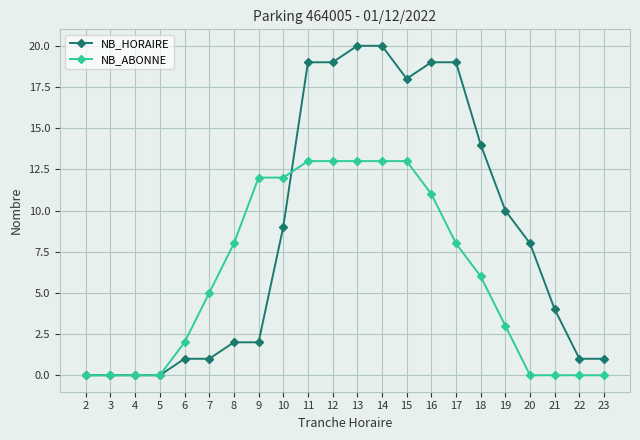

Which series has the largest total across all categories?

NB_HORAIRE